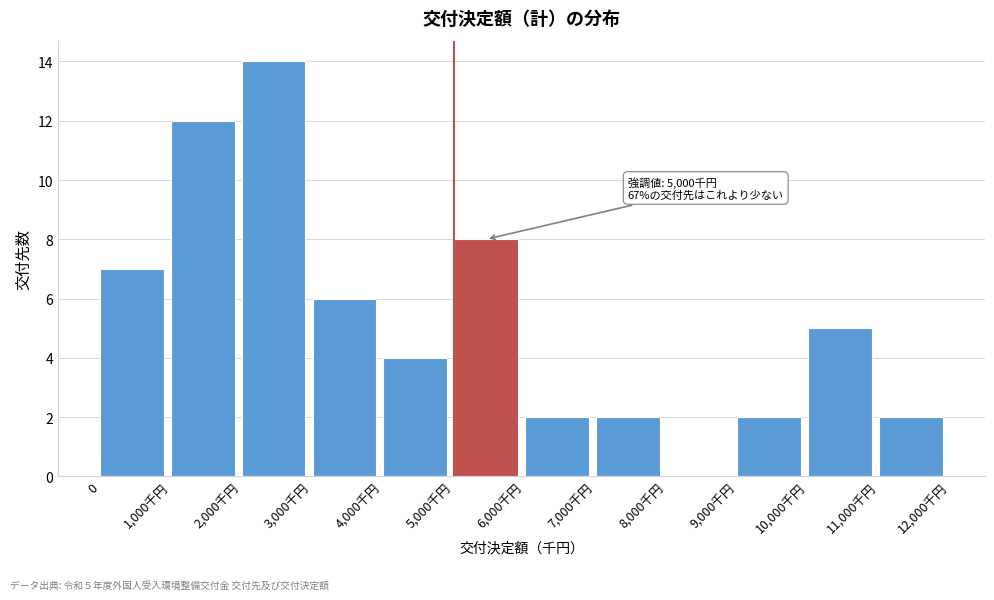

Reading left to right, transcribe all the data shown in this chart.

0=7	1,000千円=12	2,000千円=14	3,000千円=6	4,000千円=4	5,000千円=8	6,000千円=2	7,000千円=2	8,000千円=0	9,000千円=2	10,000千円=5	11,000千円=2